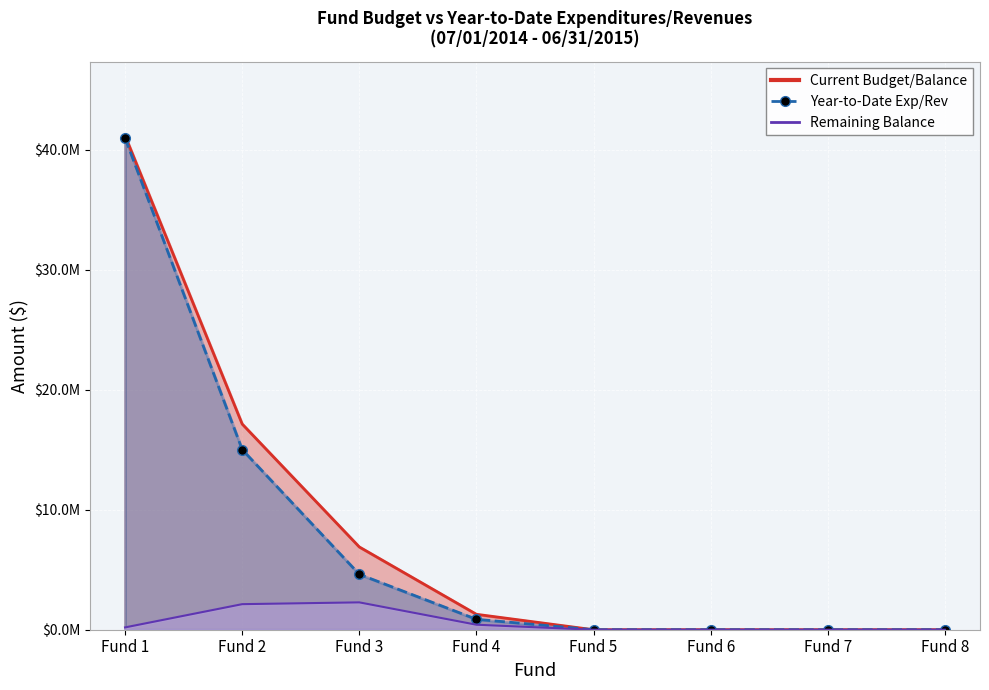

What is the greatest value displayed?

40984510.1